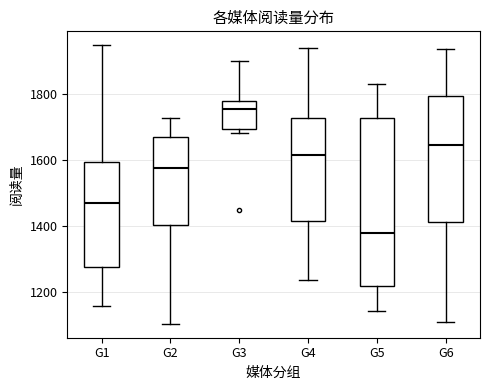

Where is the upper edge of the box for G5 on the y-axis? The values are not printed on the chart, so give them approximately, as read against the axis.

1720